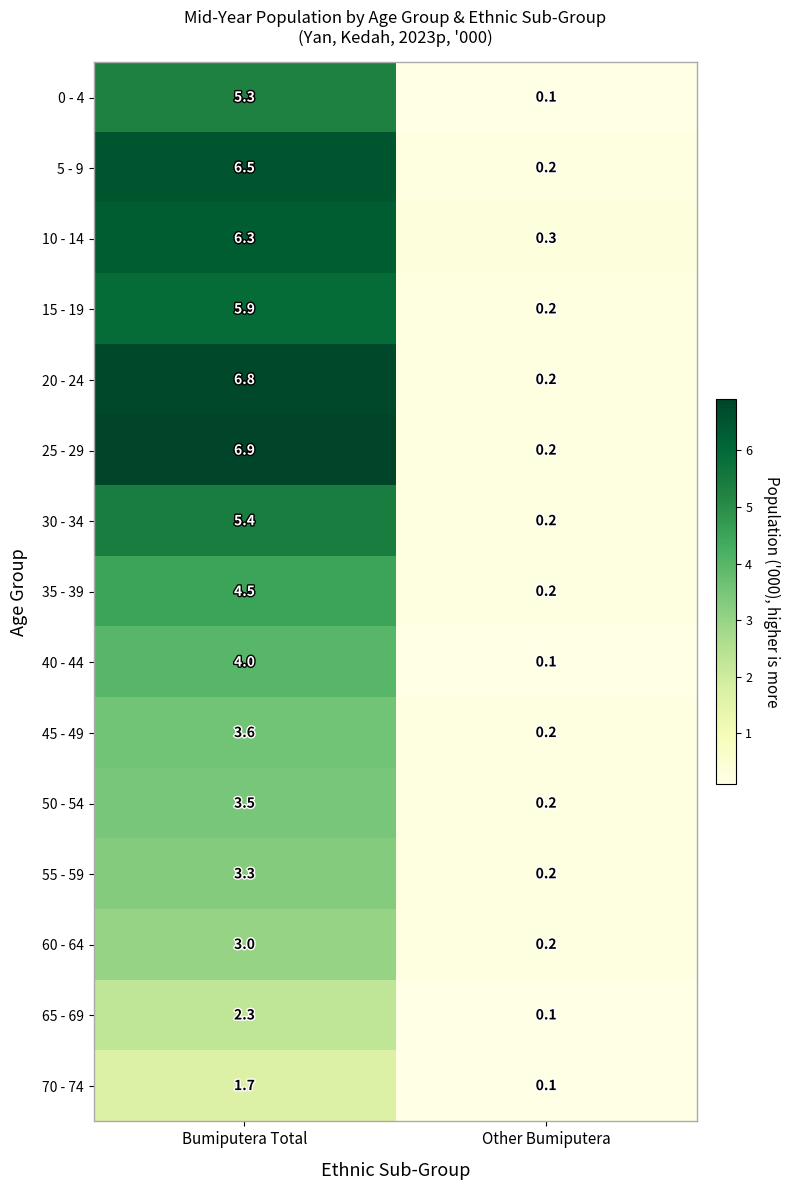

Reading left to right, list all the values displayed in this chart.

0 - 4: Bumiputera Total=5.3	Other Bumiputera=0.1
5 - 9: Bumiputera Total=6.5	Other Bumiputera=0.2
10 - 14: Bumiputera Total=6.3	Other Bumiputera=0.3
15 - 19: Bumiputera Total=5.9	Other Bumiputera=0.2
20 - 24: Bumiputera Total=6.8	Other Bumiputera=0.2
25 - 29: Bumiputera Total=6.9	Other Bumiputera=0.2
30 - 34: Bumiputera Total=5.4	Other Bumiputera=0.2
35 - 39: Bumiputera Total=4.5	Other Bumiputera=0.2
40 - 44: Bumiputera Total=4.0	Other Bumiputera=0.1
45 - 49: Bumiputera Total=3.6	Other Bumiputera=0.2
50 - 54: Bumiputera Total=3.5	Other Bumiputera=0.2
55 - 59: Bumiputera Total=3.3	Other Bumiputera=0.2
60 - 64: Bumiputera Total=3.0	Other Bumiputera=0.2
65 - 69: Bumiputera Total=2.3	Other Bumiputera=0.1
70 - 74: Bumiputera Total=1.7	Other Bumiputera=0.1